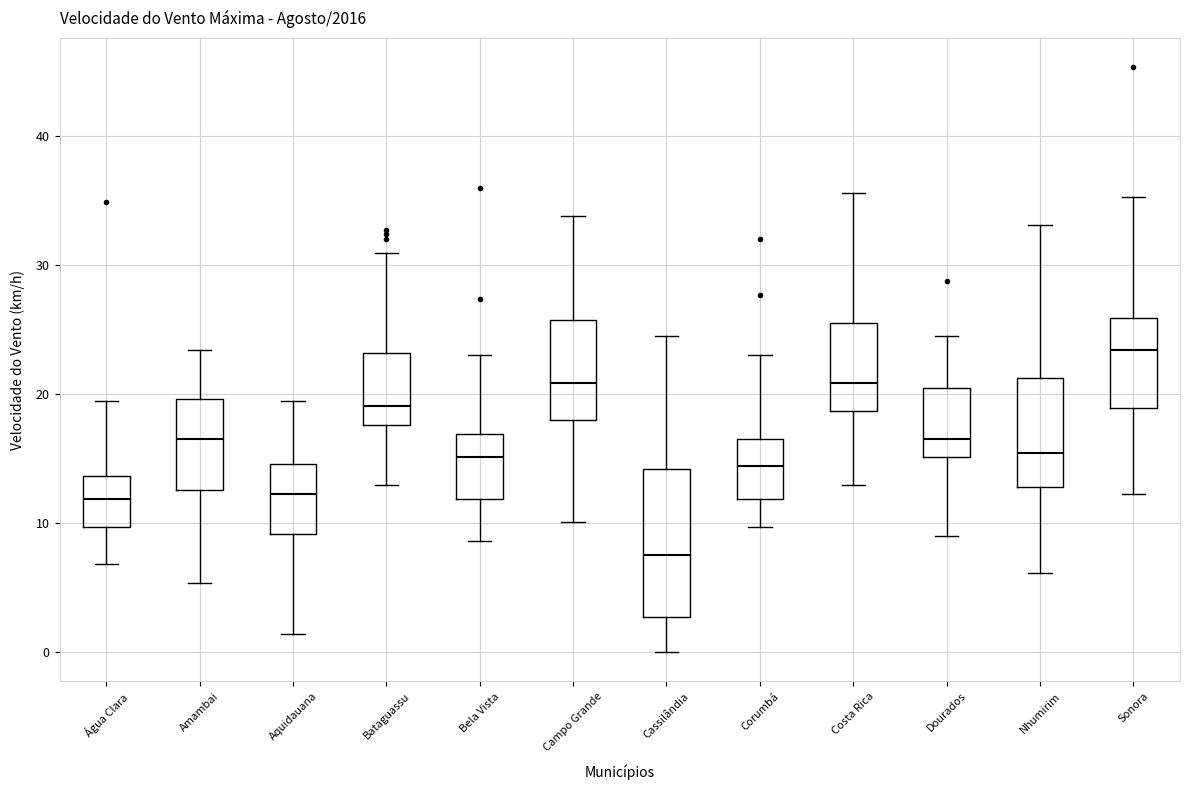

Which box's median line is the lowest?

Cassilândia